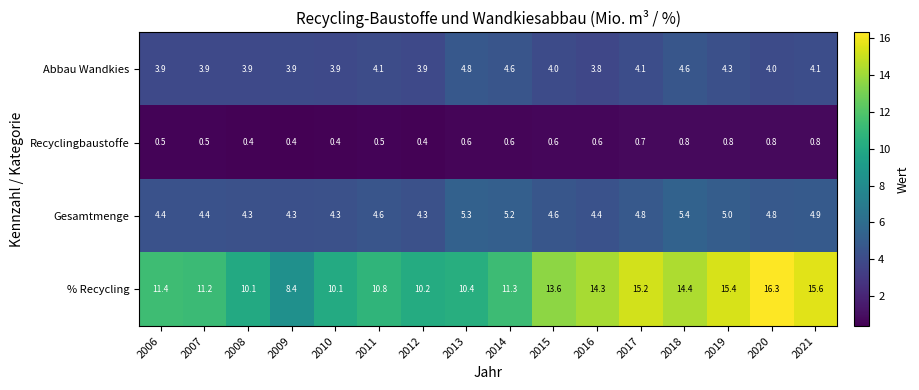

What is the total value across all series at 2018?

25.2